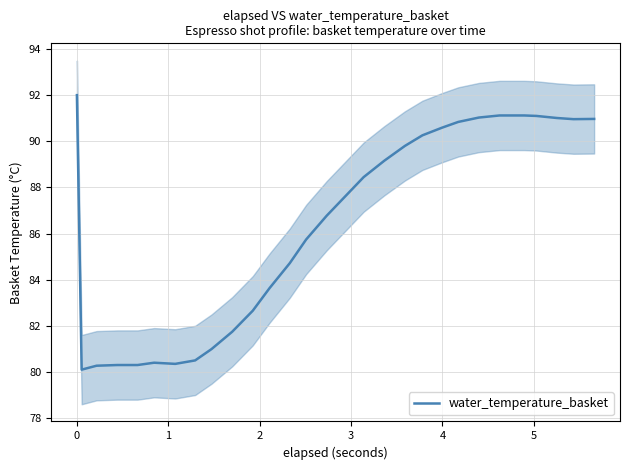

What is the highest value of the water_temperature_basket series?

92.0